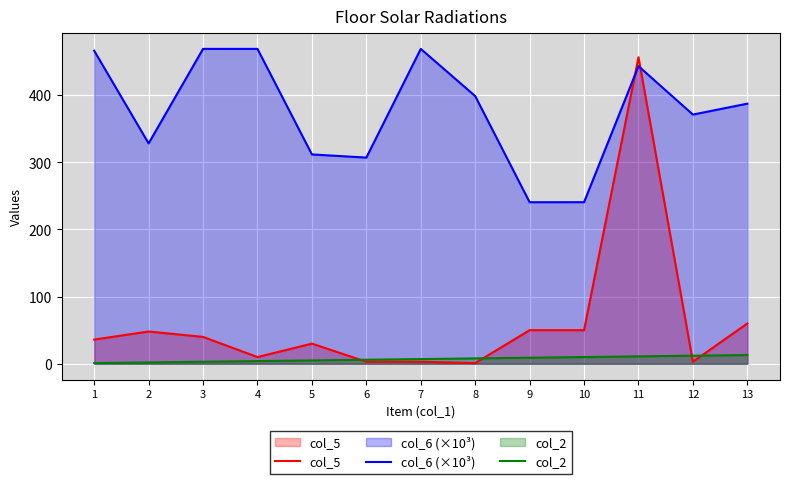

Reading left to right, extract all data points from this chart.

col_5: 1=36.0	2=48.0	3=40.0	4=10.0	5=30.0	6=3.0	7=3.0	8=1.0	9=50.0	10=50.0	11=456.0	12=3.0	13=60.0
col_6 (×10³): 1=465.7	2=327.8	3=468.4	4=468.4	5=311.4	6=306.7	7=468.4	8=398.2	9=240.3	10=240.4	11=442.7	12=370.7	13=387.0
col_2: 1=1.0	2=2.0	3=3.0	4=4.0	5=5.0	6=6.0	7=7.0	8=8.0	9=9.0	10=10.0	11=11.0	12=12.0	13=13.0